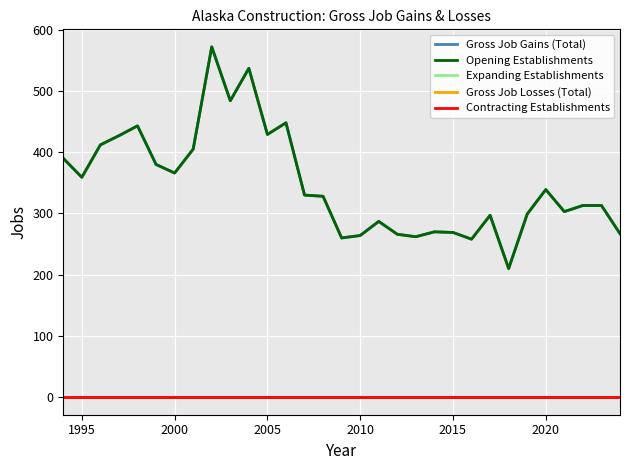

Does the chart have visible grid lines?

Yes